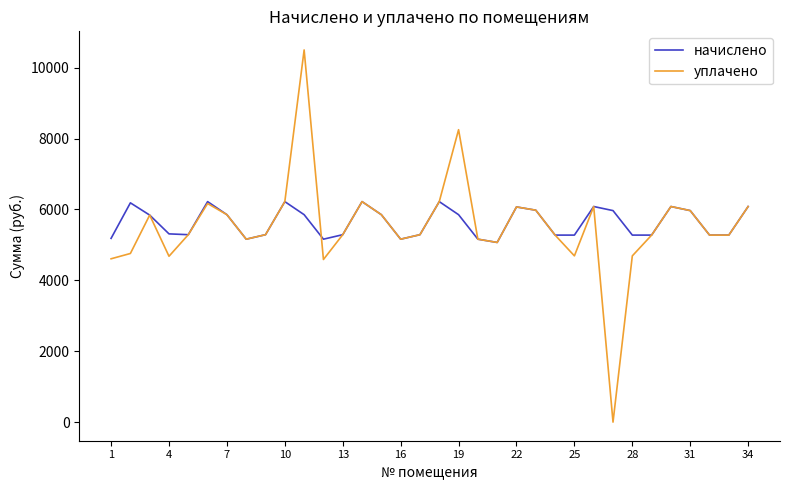

What is the highest value of the уплачено series?

10500.0